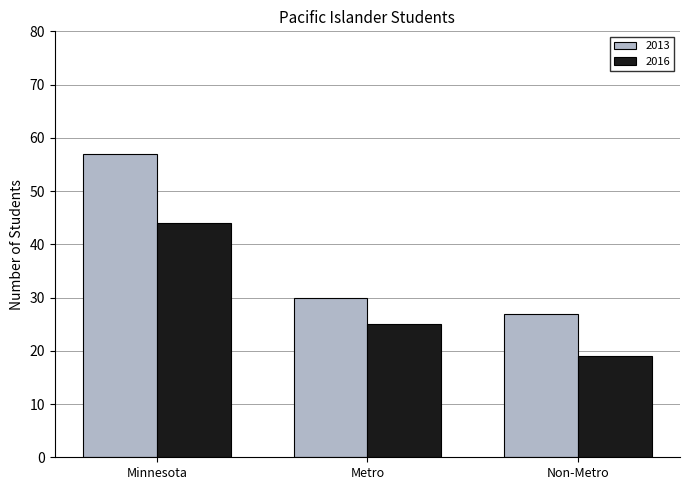

Reading left to right, transcribe all the data shown in this chart.

2013: 57	30	27
2016: 44	25	19